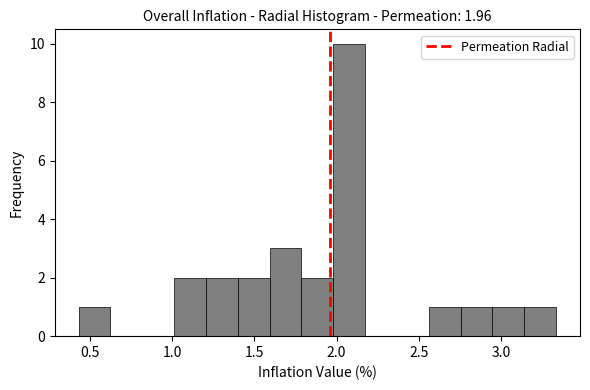

Read against the x-axis, roughly where is the centre of the tallest bar?

2.10